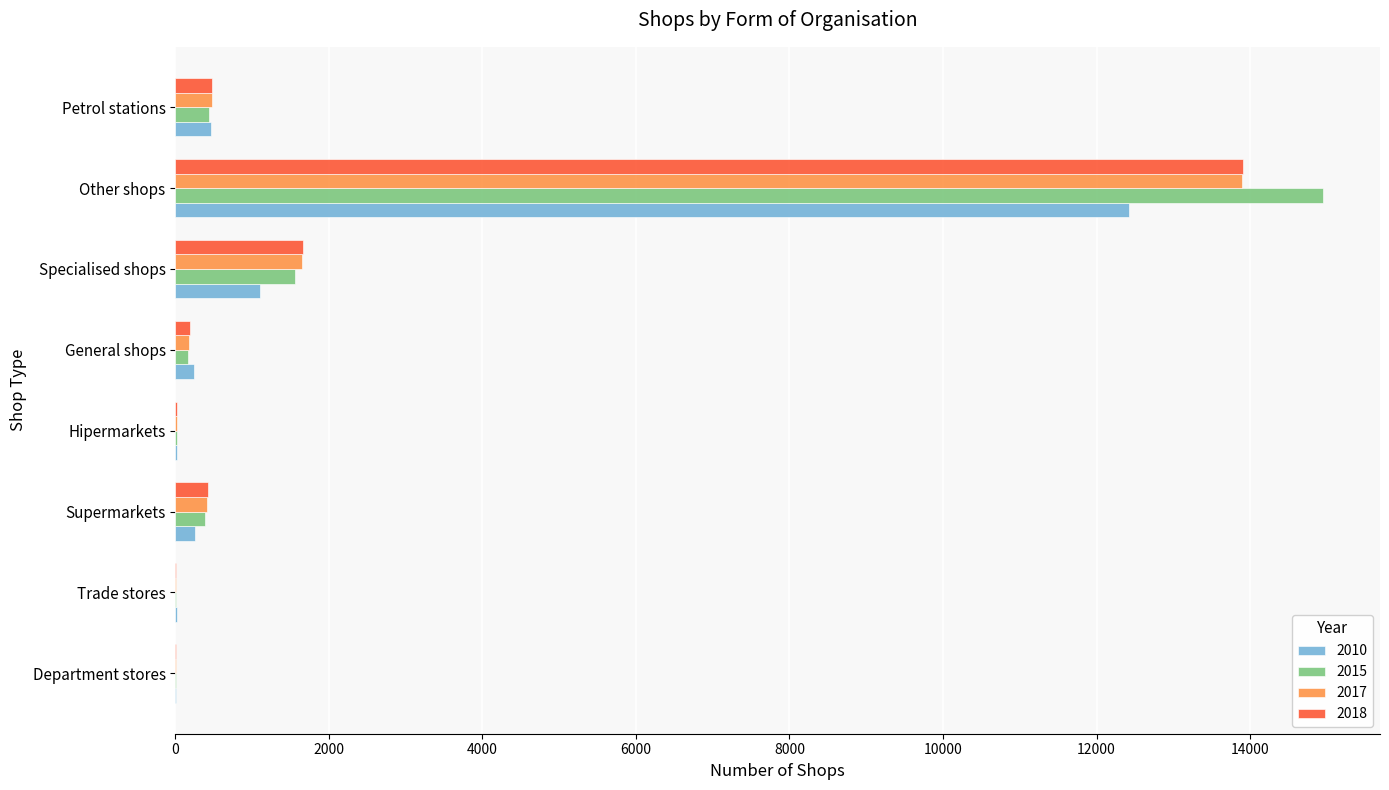

At which label is 2017 closest to 6949?

Specialised shops